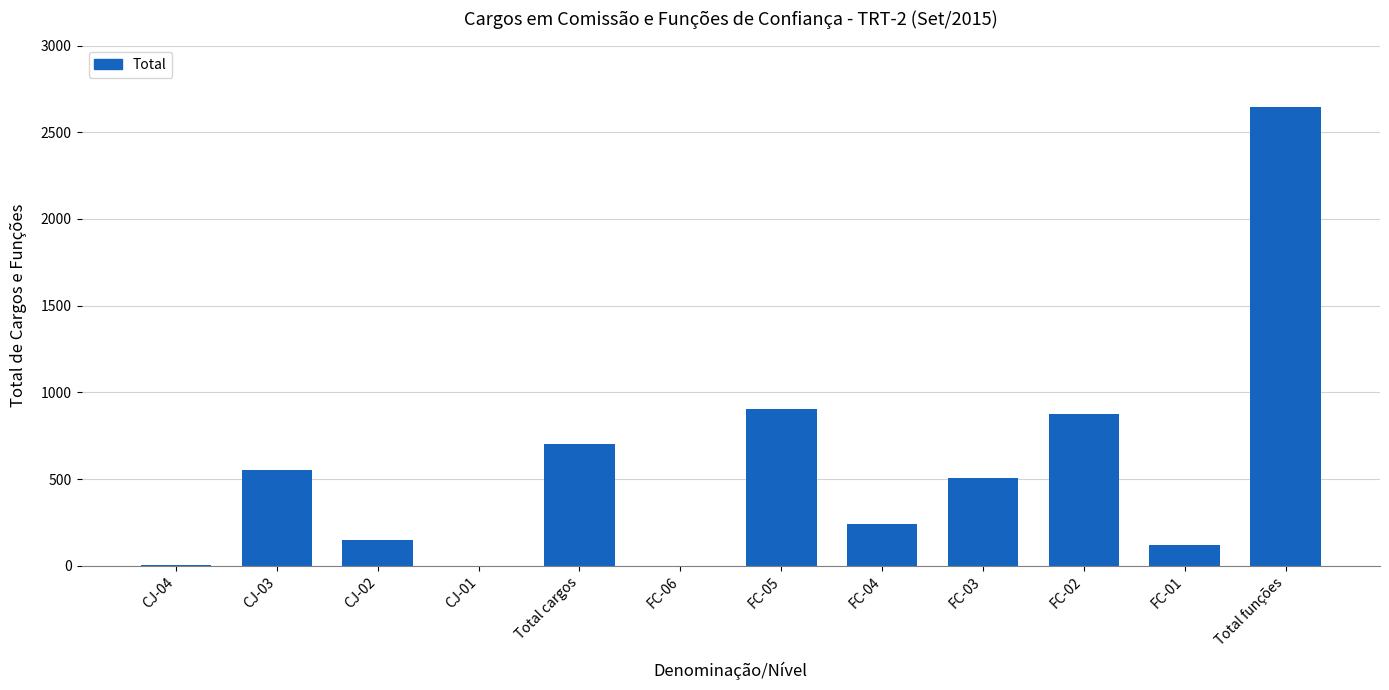

Is it true that the value at FC-04 is 417?

False